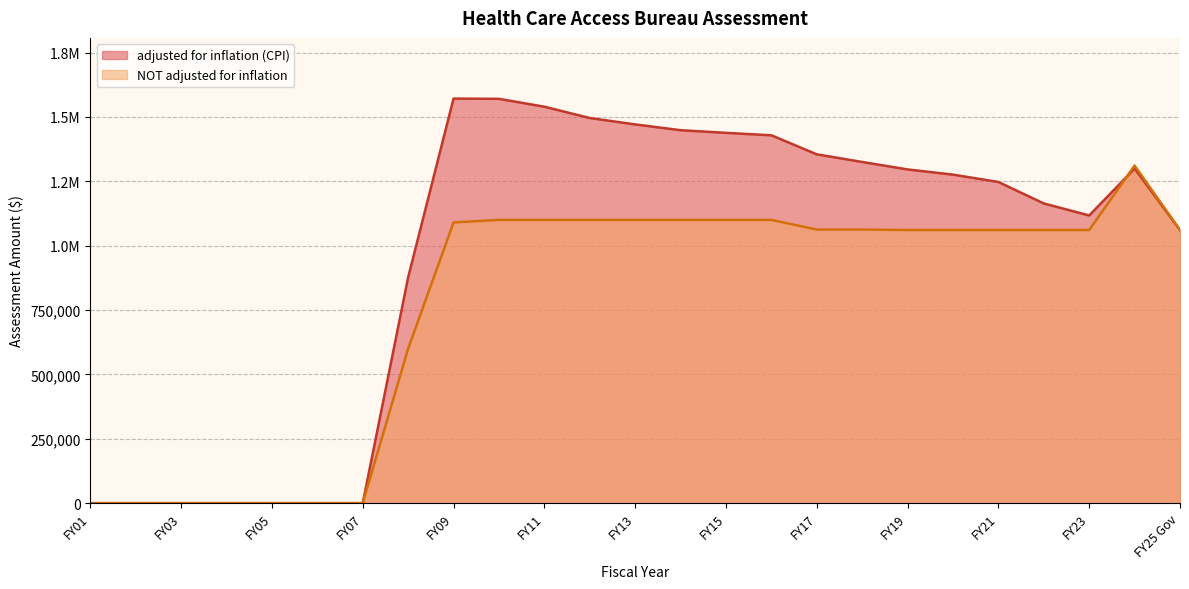

The value of NOT adjusted for inflation at FY11 is 1100000. True or false?

True